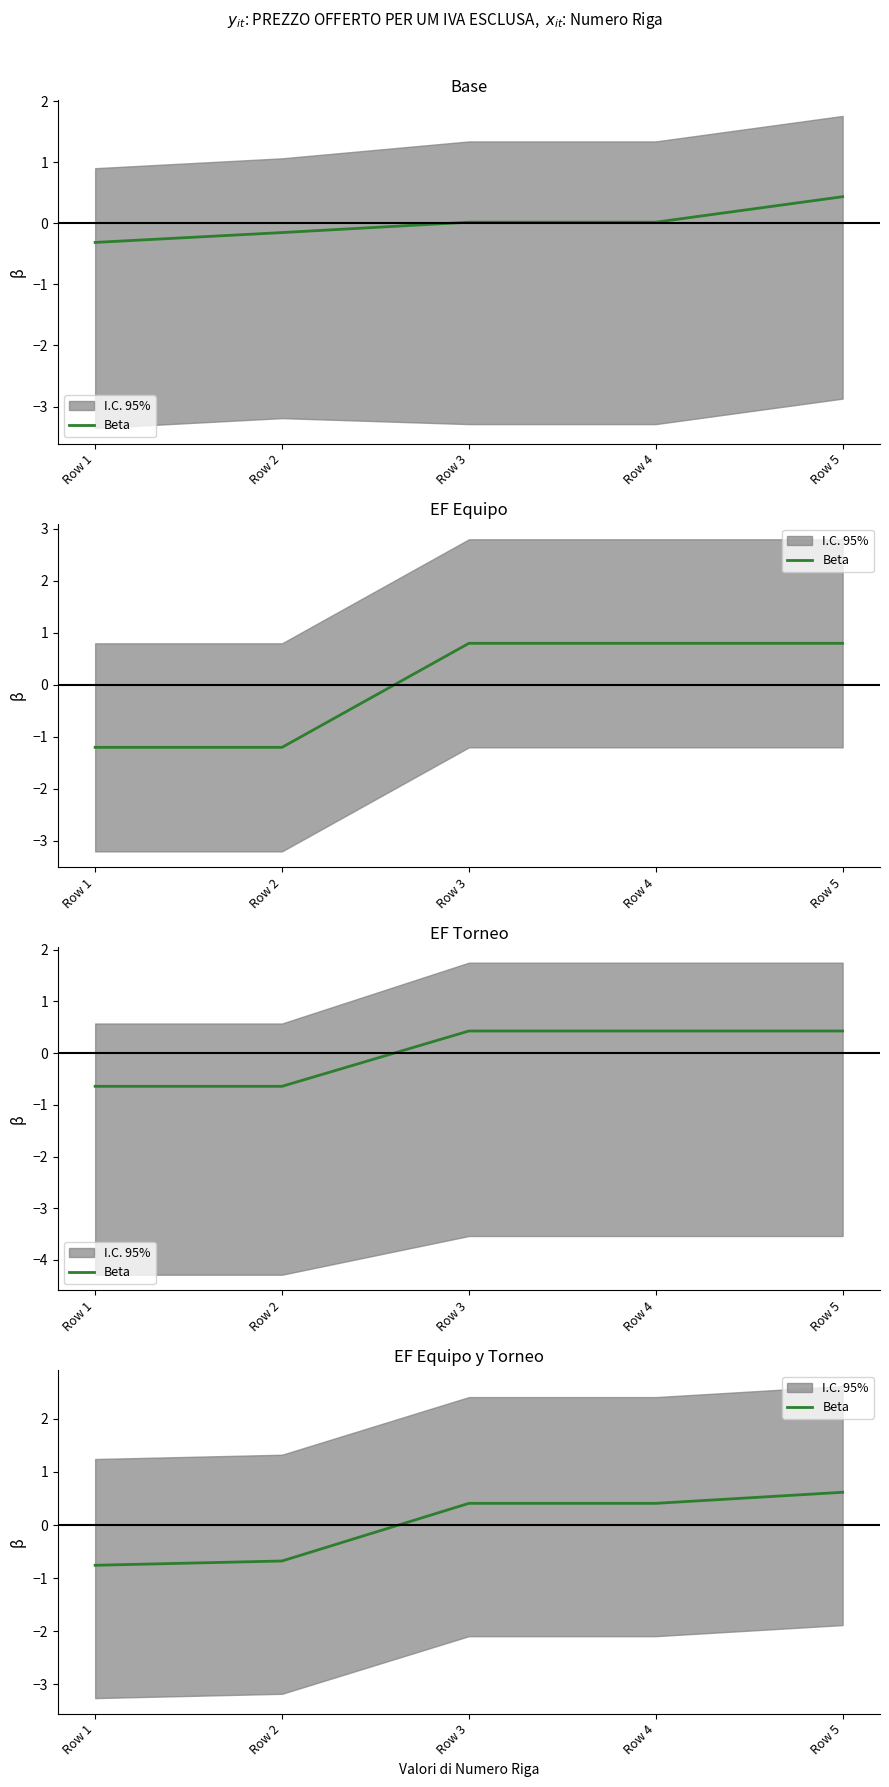

What is the smallest value displayed?

-0.8